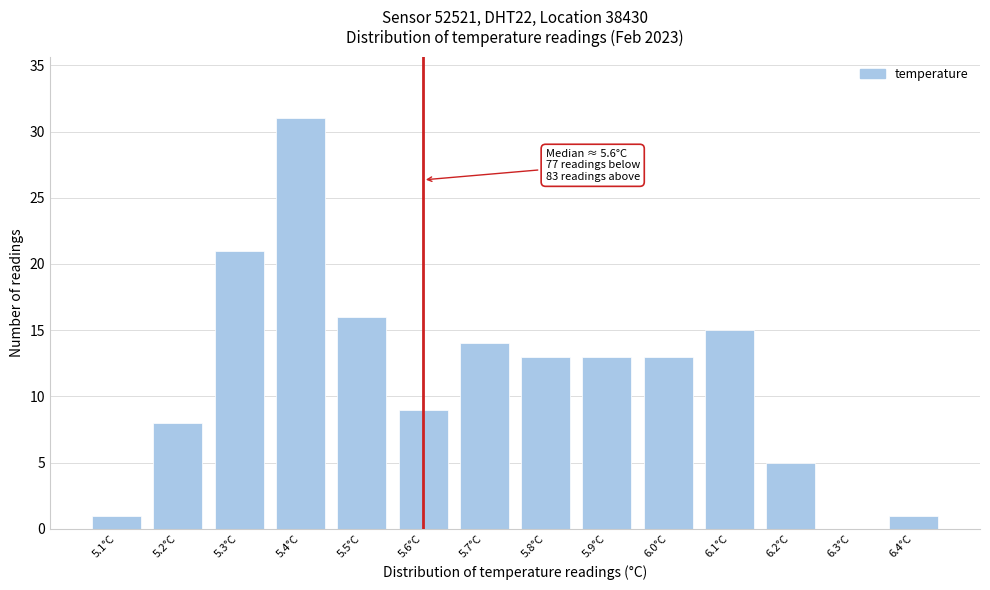

Reading right to left, extract all data points from this chart.

6.4°C=1	6.3°C=0	6.2°C=5	6.1°C=15	6.0°C=13	5.9°C=13	5.8°C=13	5.7°C=14	5.6°C=9	5.5°C=16	5.4°C=31	5.3°C=21	5.2°C=8	5.1°C=1